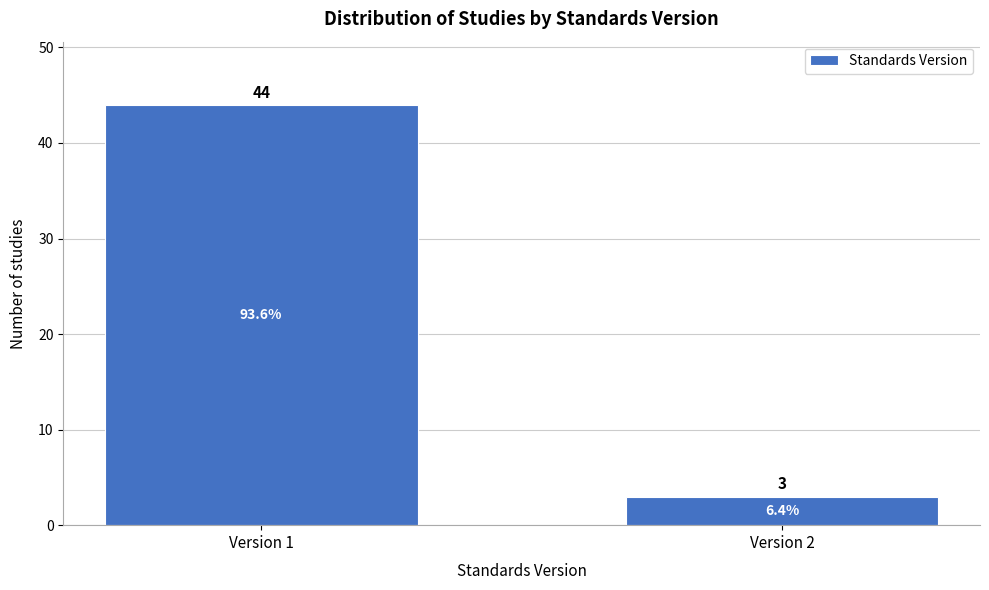

Reading left to right, list all the values displayed in this chart.

Version 1=44	Version 2=3